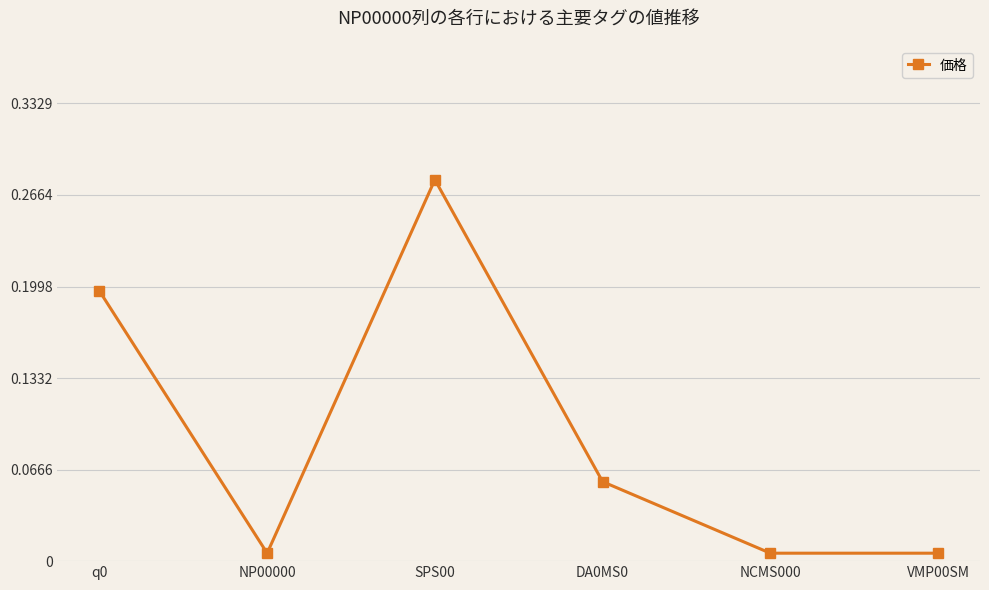

The chart shows a value of 0.2 at q0. True or false?

True